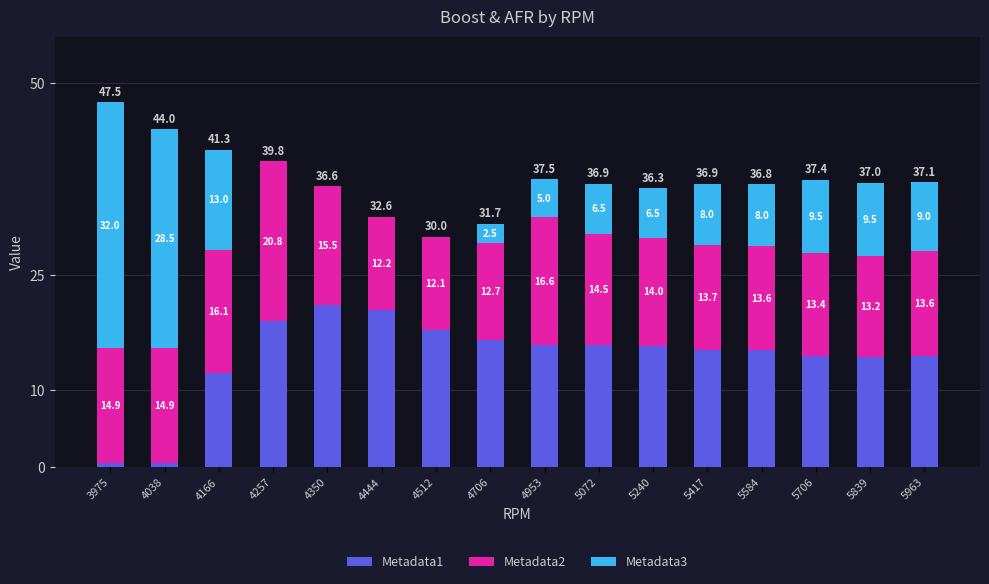

Does the chart contain stacked bars?

Yes